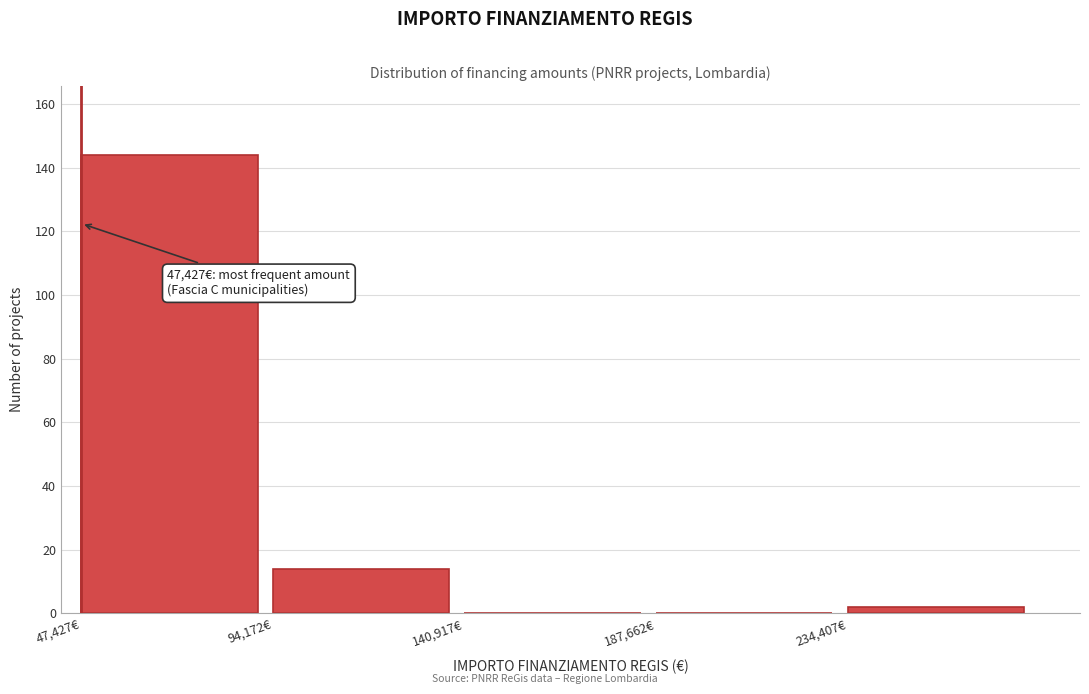

Which range on the x-axis has the tallest bar?

45000 to 95000